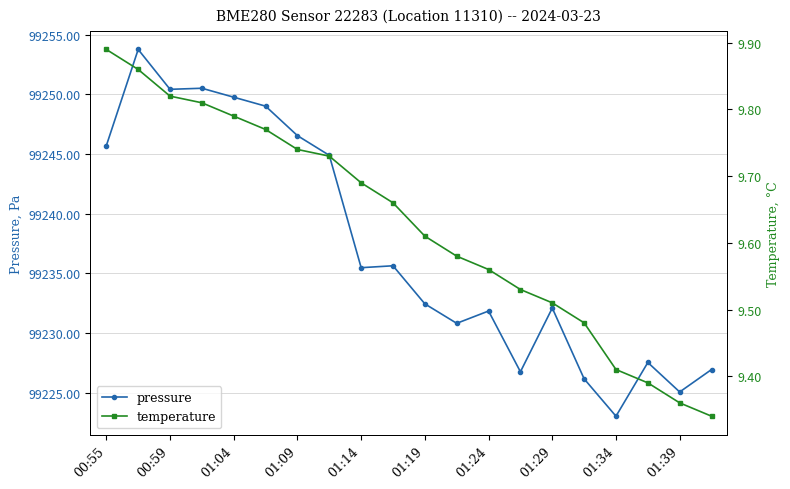

The value of pressure at 01:14 is 99235.5. True or false?

True